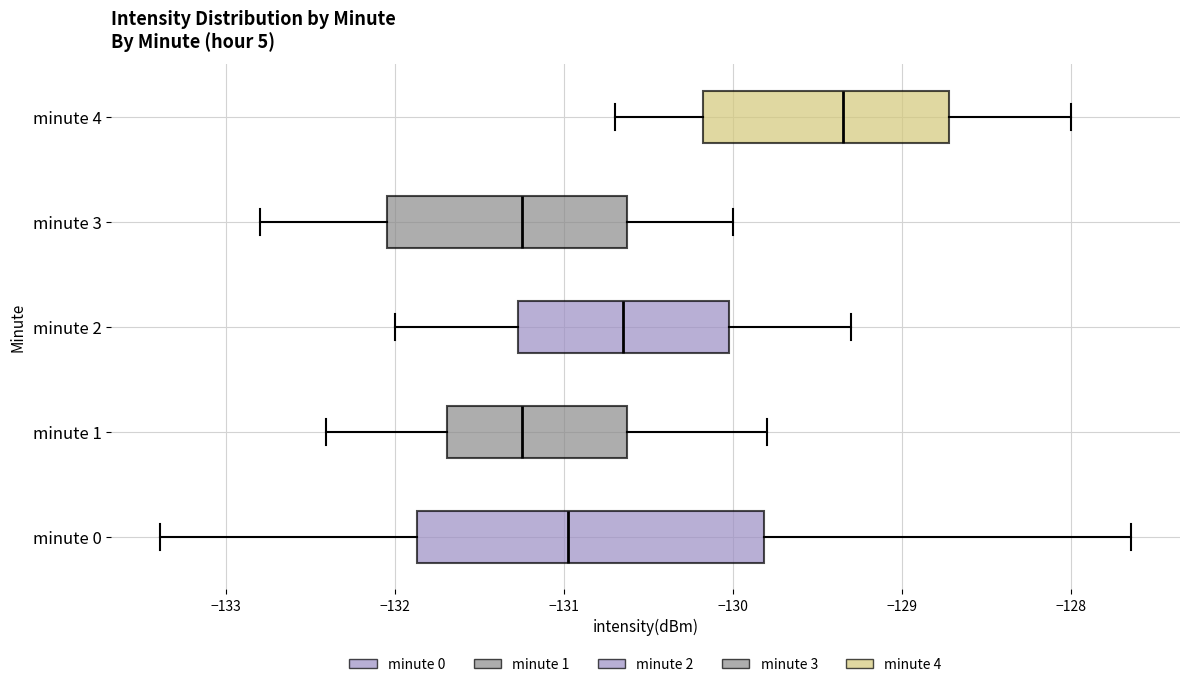

Reading bottom to top, read every box against the x-axis: the position of its median line, the range the box covers, and the ends of its whiskers. The values are not printed on the chart, so give them approximately, as read against the axis.

minute 0: median -131.0, box -131.9 to -129.8, whiskers -133.4 to -127.6
minute 1: median -131.2, box -131.7 to -130.6, whiskers -132.4 to -129.8
minute 2: median -130.6, box -131.3 to -130.0, whiskers -132.0 to -129.3
minute 3: median -131.2, box -132.0 to -130.6, whiskers -132.8 to -130.0
minute 4: median -129.3, box -130.2 to -128.7, whiskers -130.7 to -128.0